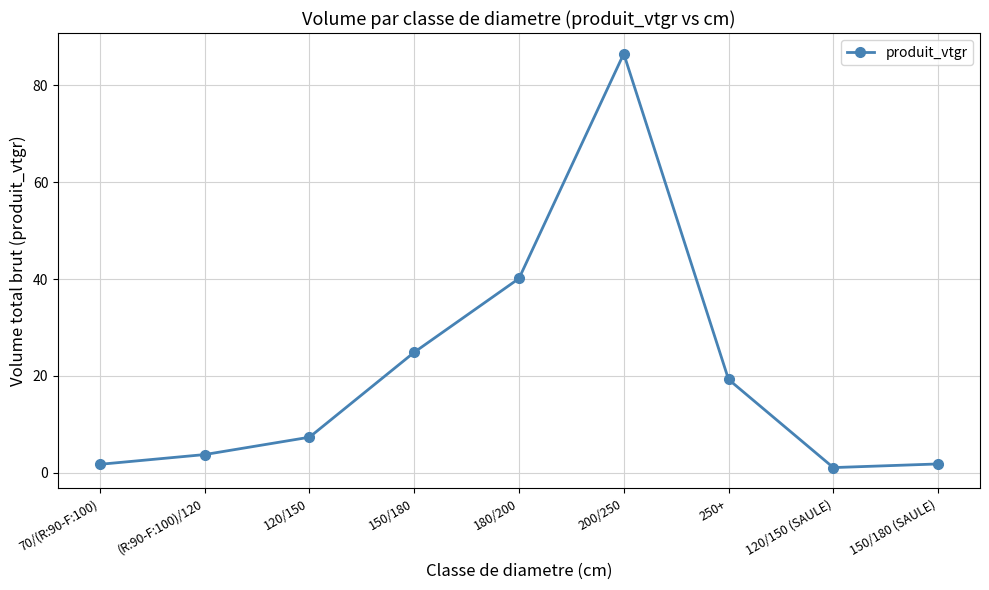

What is the value of the 4th point from the left?

24.9